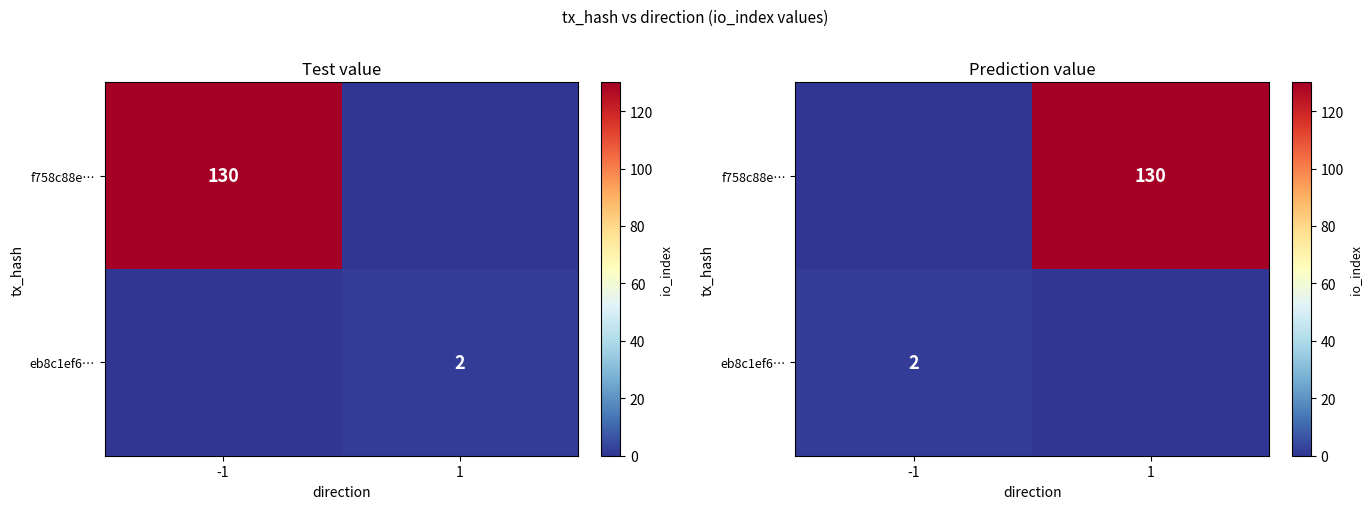

How many values in the f758c88e… series are below 130?

1